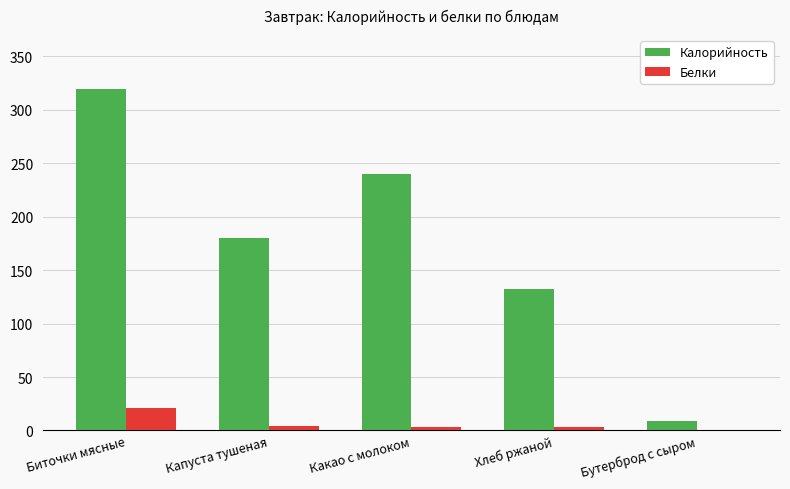

Is it true that Калорийность equals 132.8 at Хлеб ржаной?

True